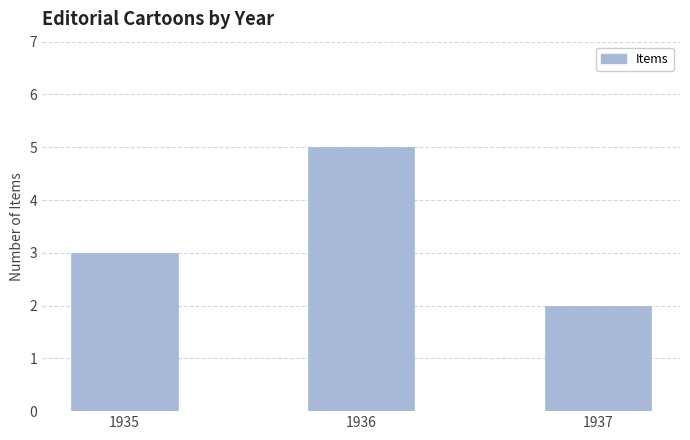

Rank the categories by value from highest to lowest.

1936, 1935, 1937